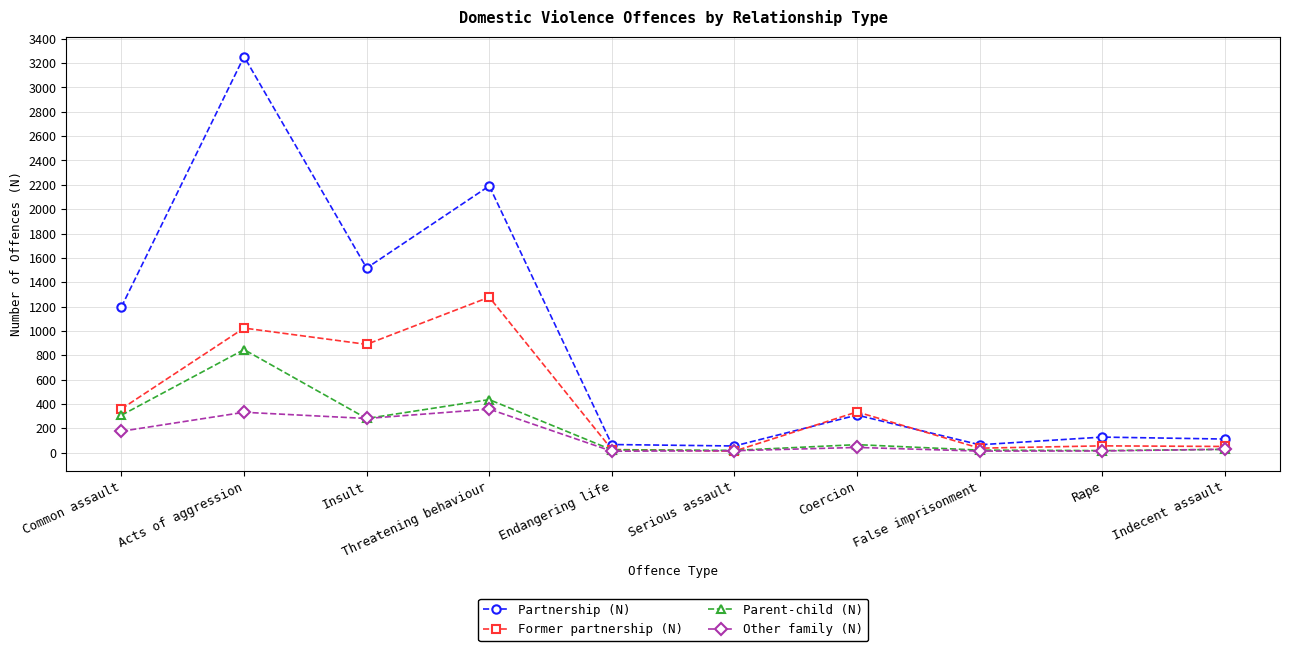

Rank the series by their maximum value, from highest to lowest.

Partnership (N), Former partnership (N), Parent-child (N), Other family (N)